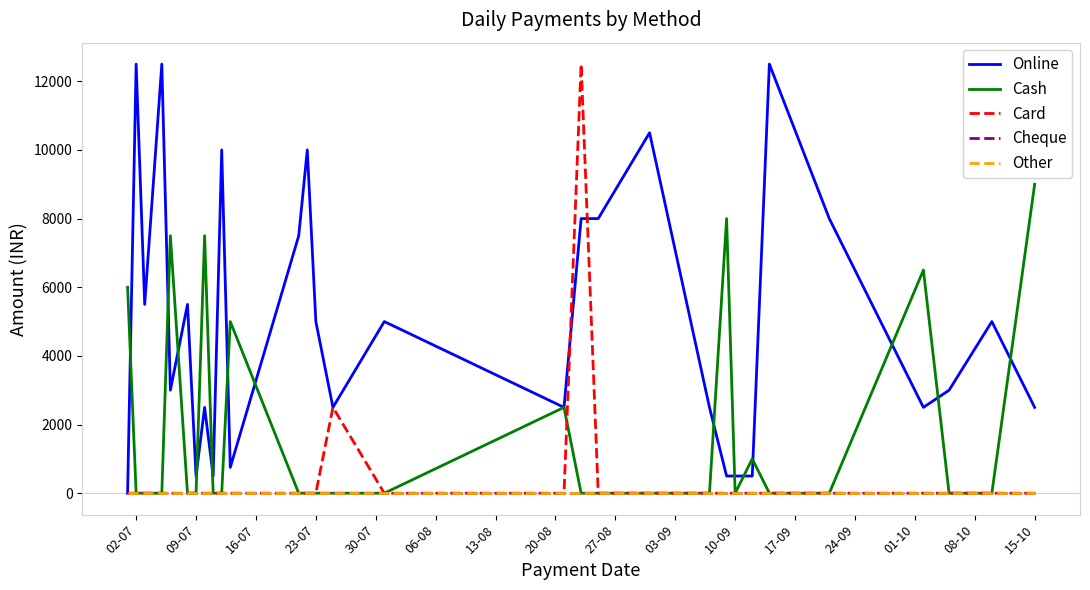

How many lines are shown in the chart?

5